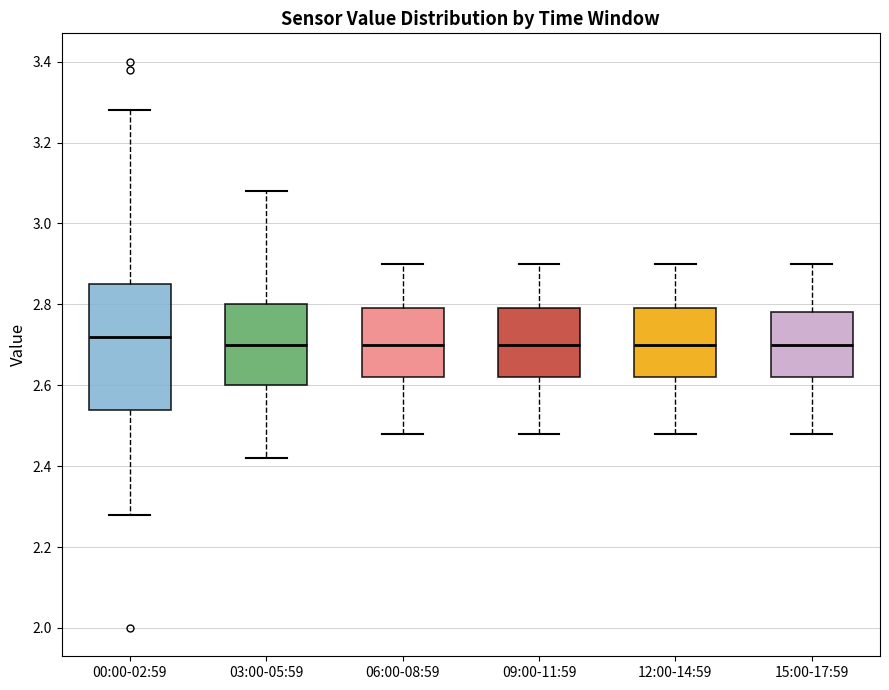

Reading left to right, read every box against the y-axis: the position of its median line, the range the box covers, and the ends of its whiskers. The values are not printed on the chart, so give them approximately, as read against the axis.

00:00-02:59: median 2.72, box 2.54 to 2.86, whiskers 2.28 to 3.28
03:00-05:59: median 2.70, box 2.60 to 2.80, whiskers 2.42 to 3.08
06:00-08:59: median 2.70, box 2.62 to 2.80, whiskers 2.48 to 2.90
09:00-11:59: median 2.70, box 2.62 to 2.80, whiskers 2.48 to 2.90
12:00-14:59: median 2.70, box 2.62 to 2.80, whiskers 2.48 to 2.90
15:00-17:59: median 2.70, box 2.62 to 2.78, whiskers 2.48 to 2.90